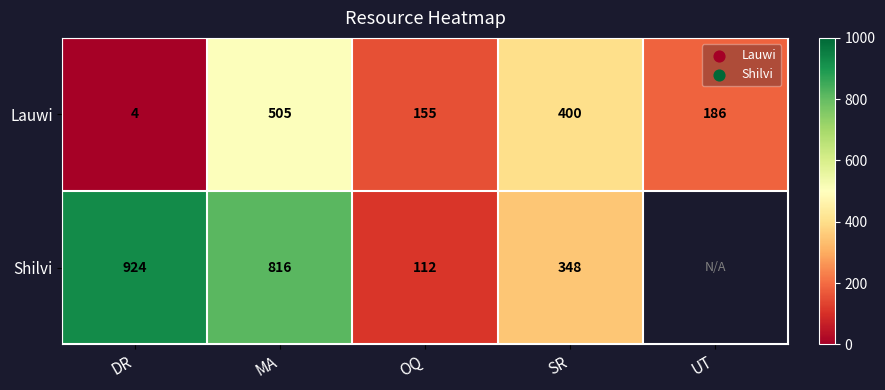

Between DR and SR, which series saw the biggest shift?

Shilvi